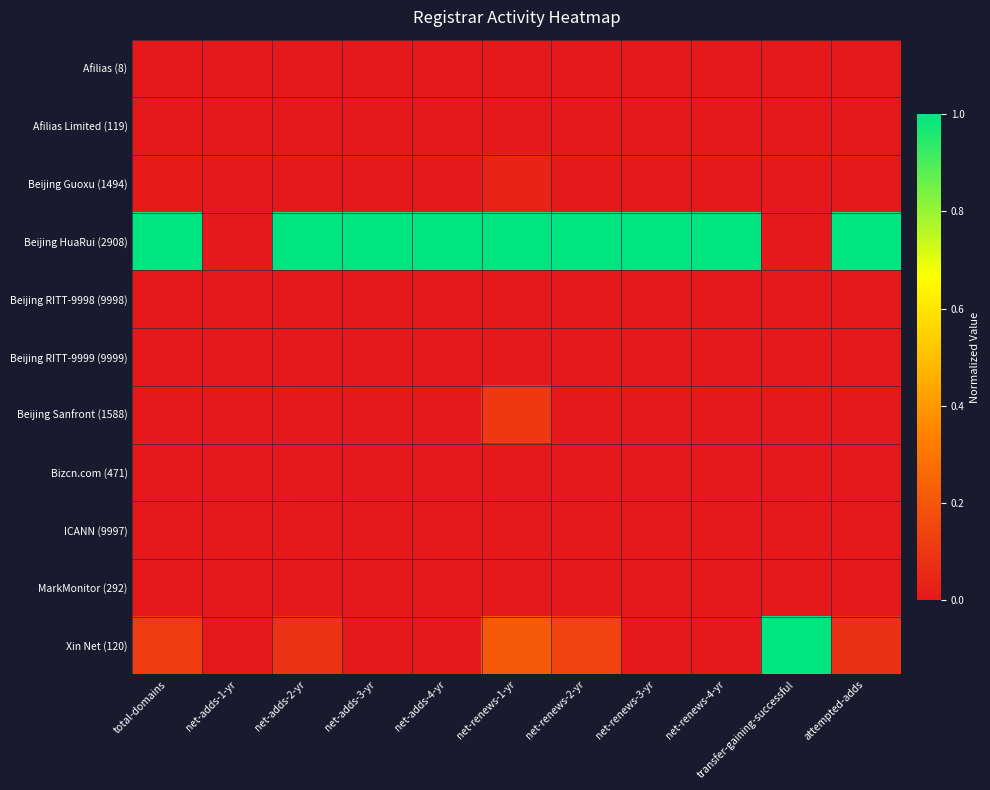

At how many categories does at least one series exceed 0?

10